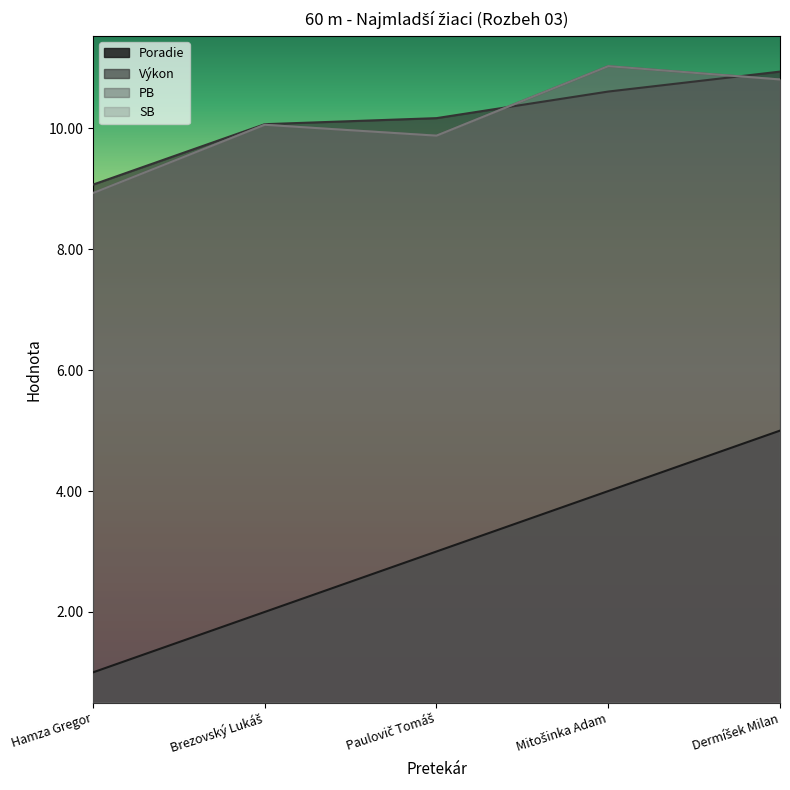

What position from the left is Dermíšek Milan?

5